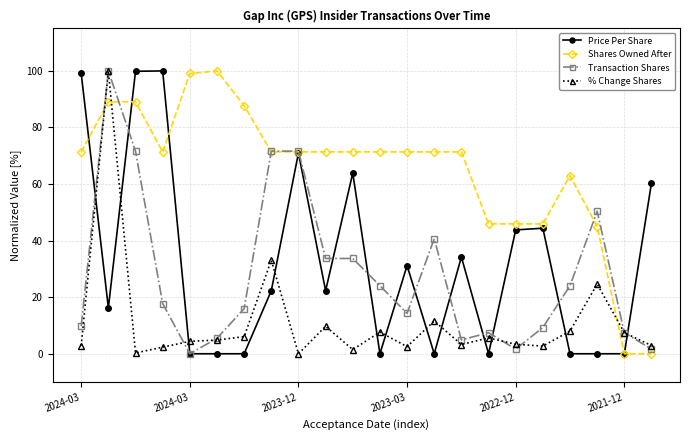

Which series has the largest total across all categories?

Shares Owned After